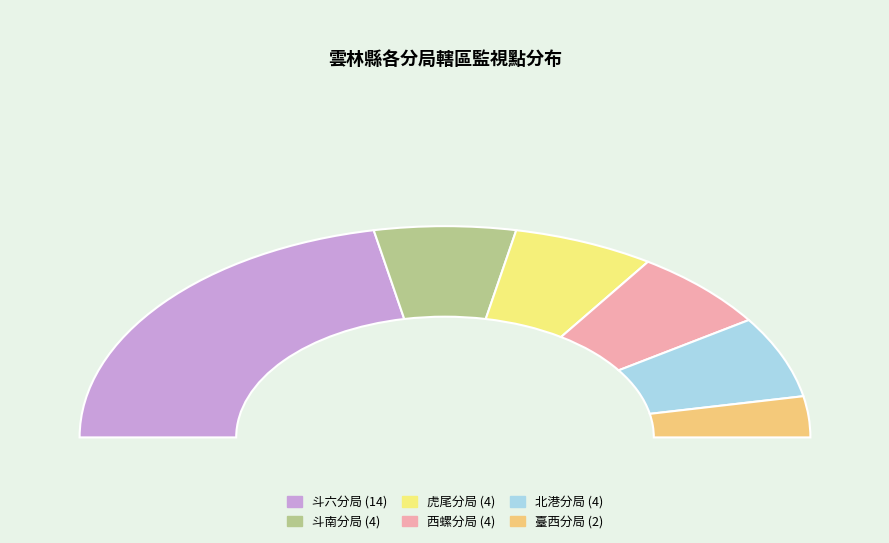

What percentage is NOT represented by 斗六分局?

56.2%